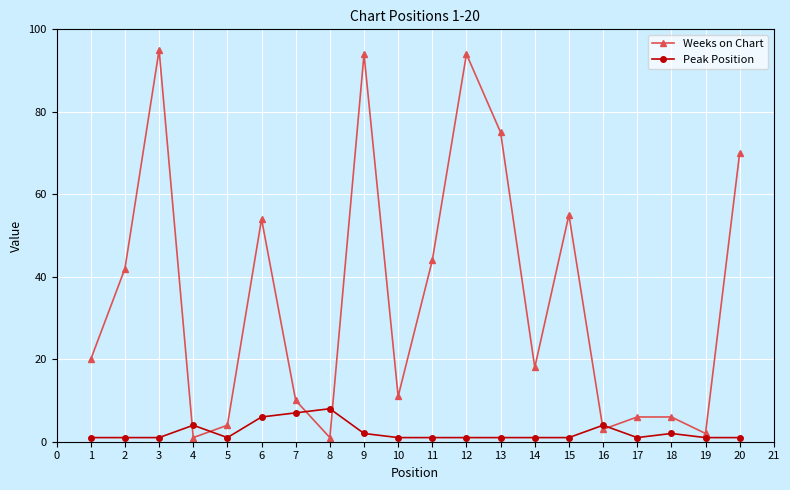

What is the sum of all Weeks on Chart values?

705